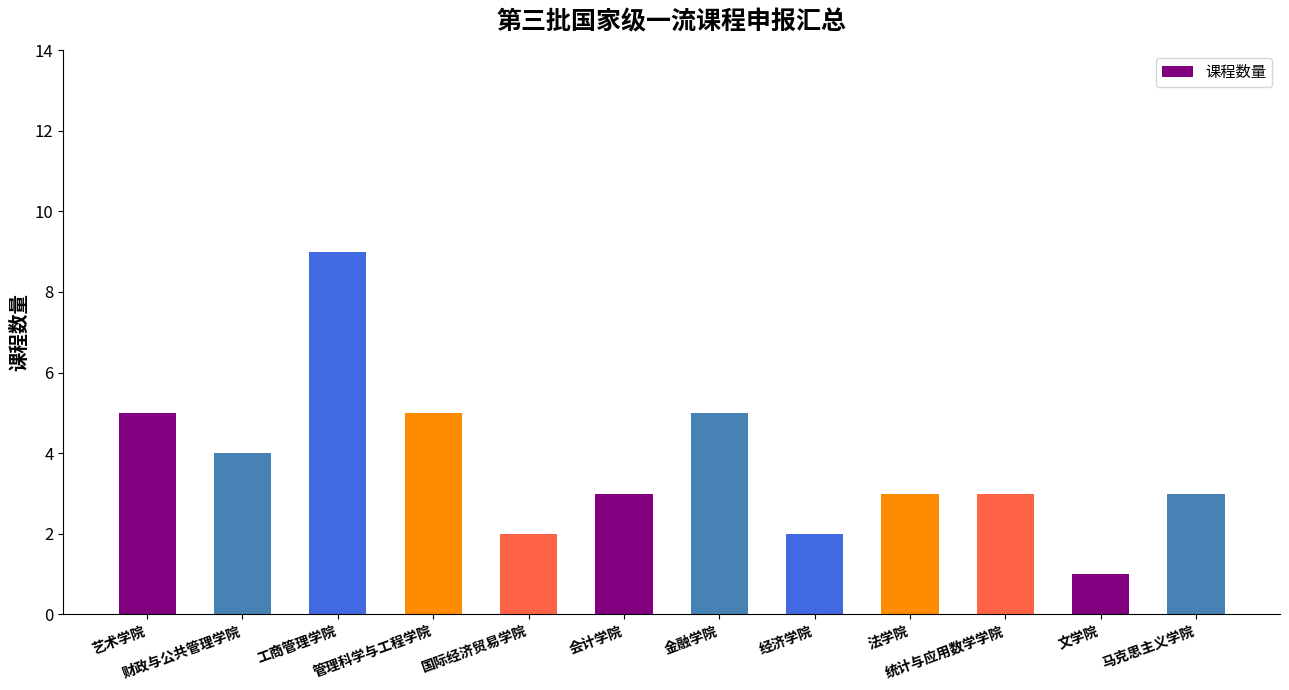

Is it true that the value at 管理科学与工程学院 is 8?

False